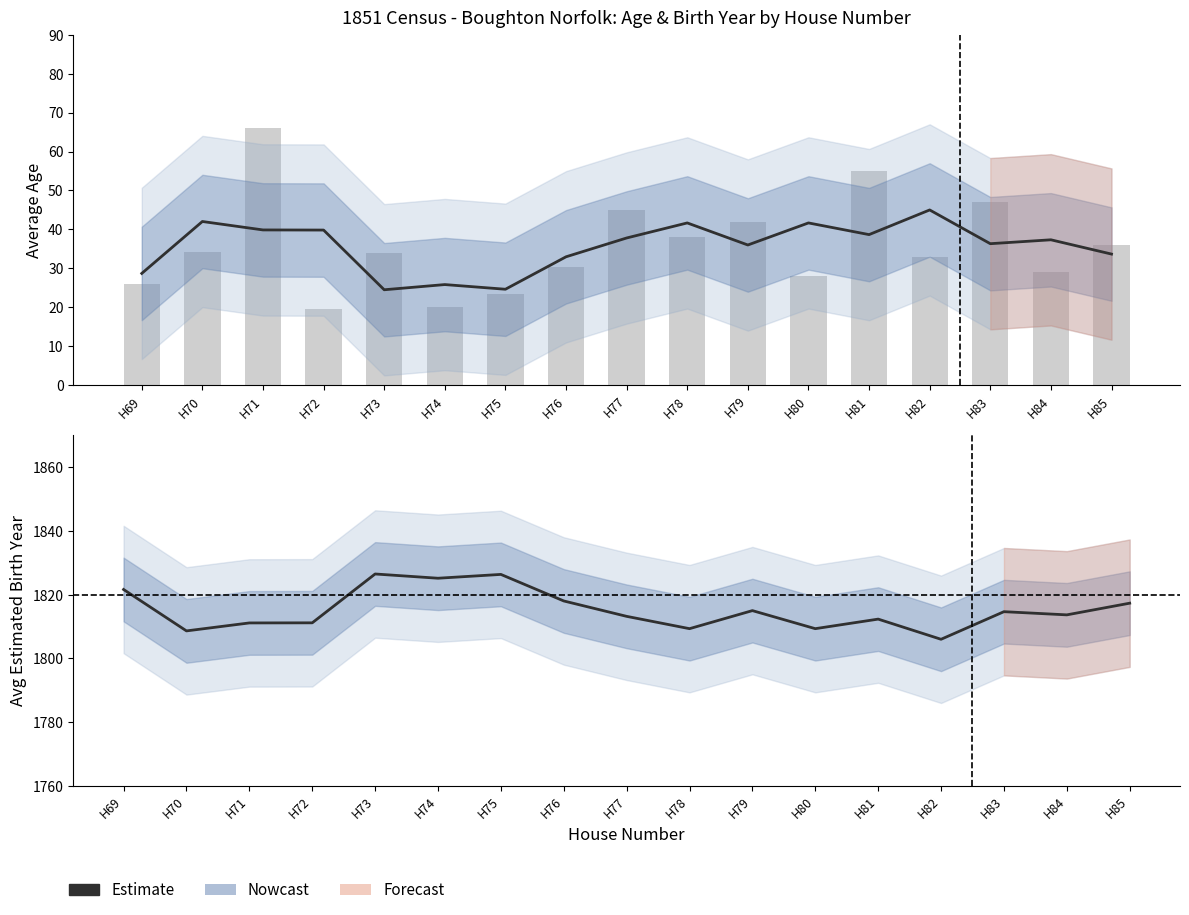

Read the Estimate value at H79.

1815.0